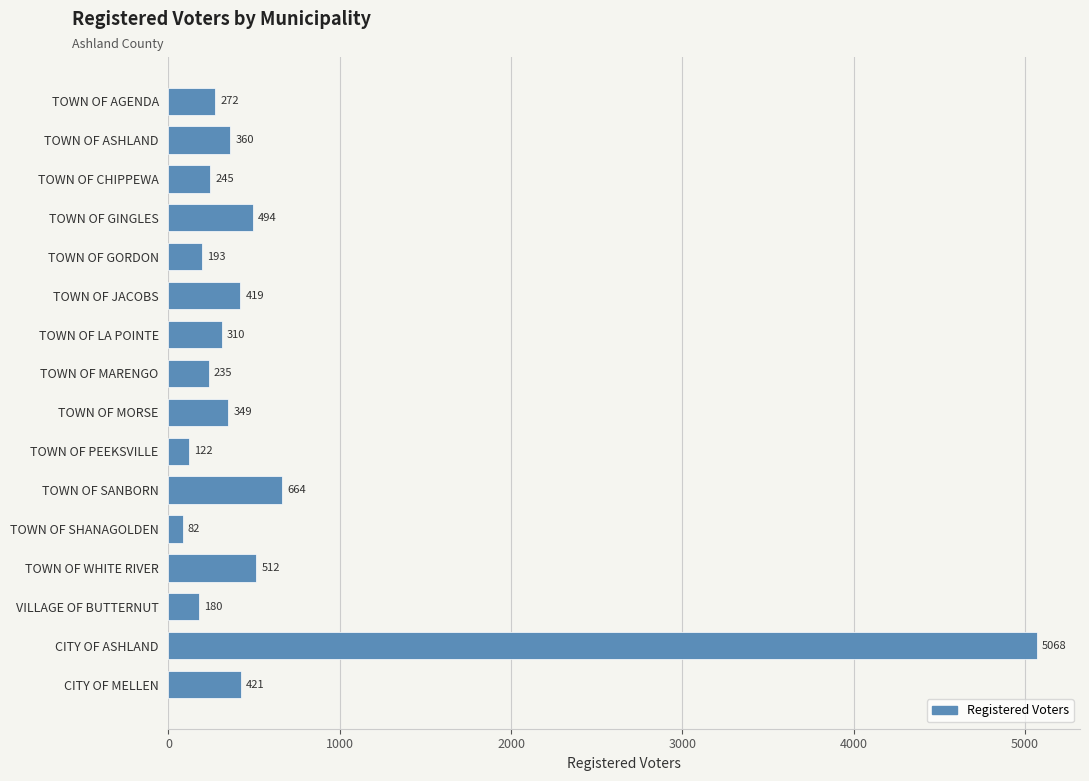

What is the average value?

620